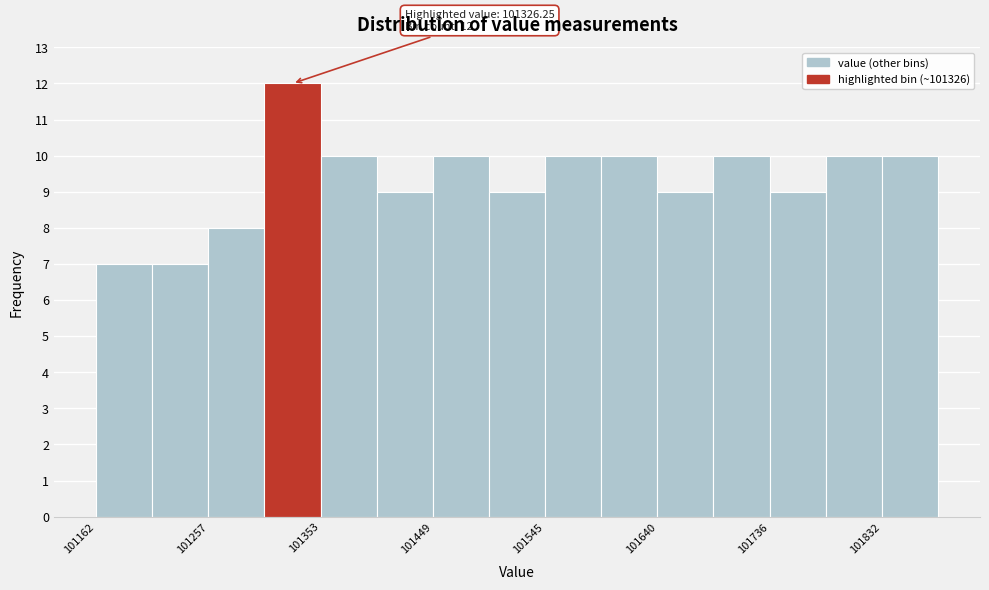

Over which range of the x-axis is the bar tallest?

101310 to 101350